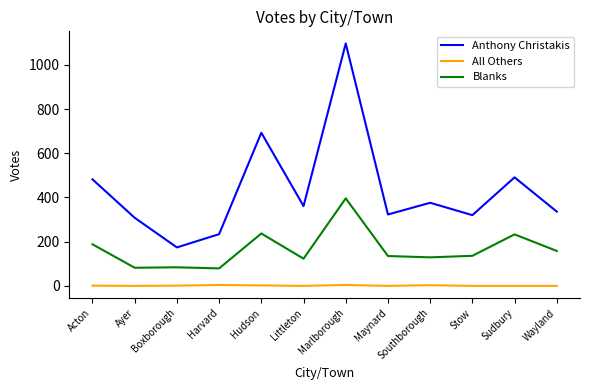

Which series changed the most between Harvard and Littleton?

Anthony Christakis